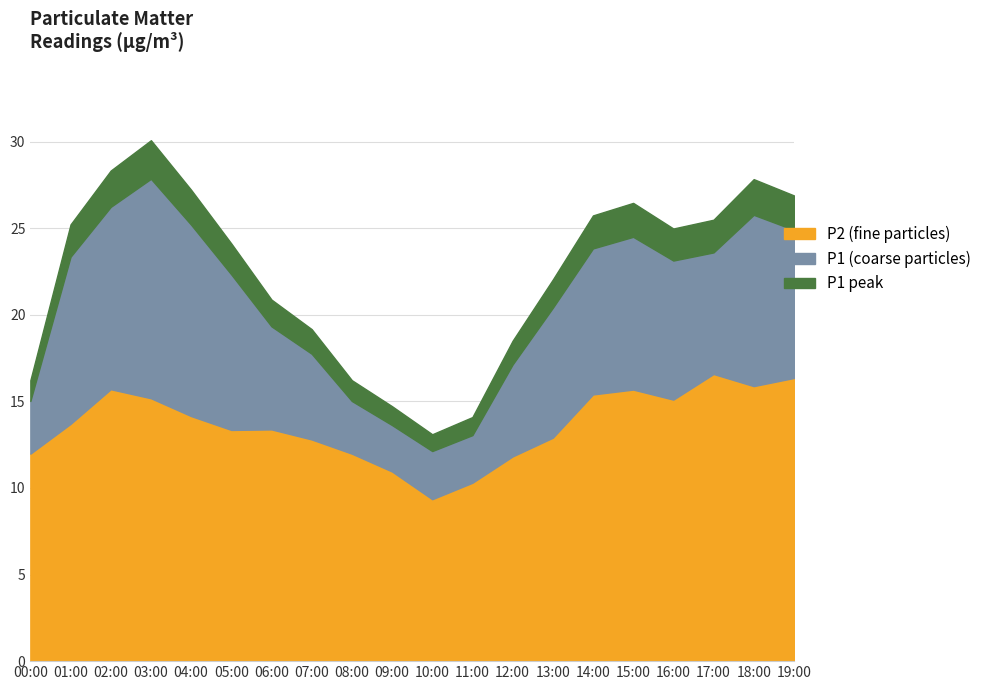

True or false: P1 and P2 intersect in this chart.

False